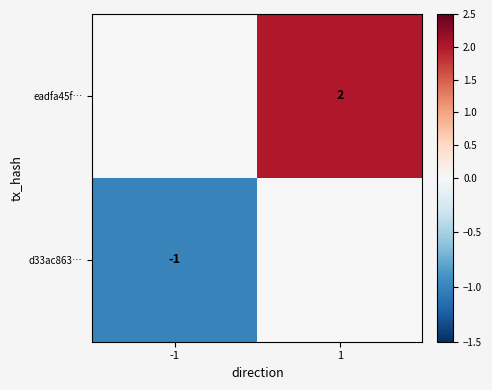

Between -1 and 1, which is larger?

1